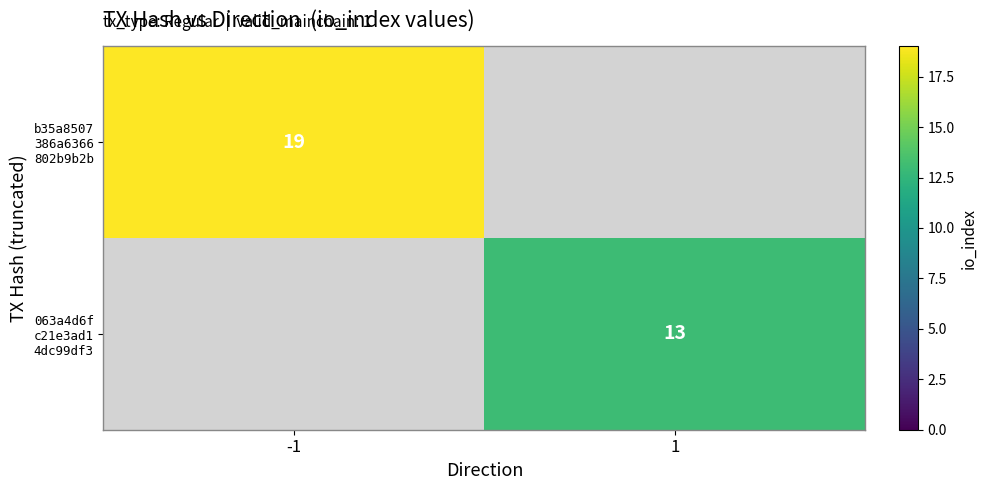

Rank the series at -1 from highest to lowest value.

b35a8507 386a6366 802b9b2b, 063a4d6f c21e3ad1 4dc99df3